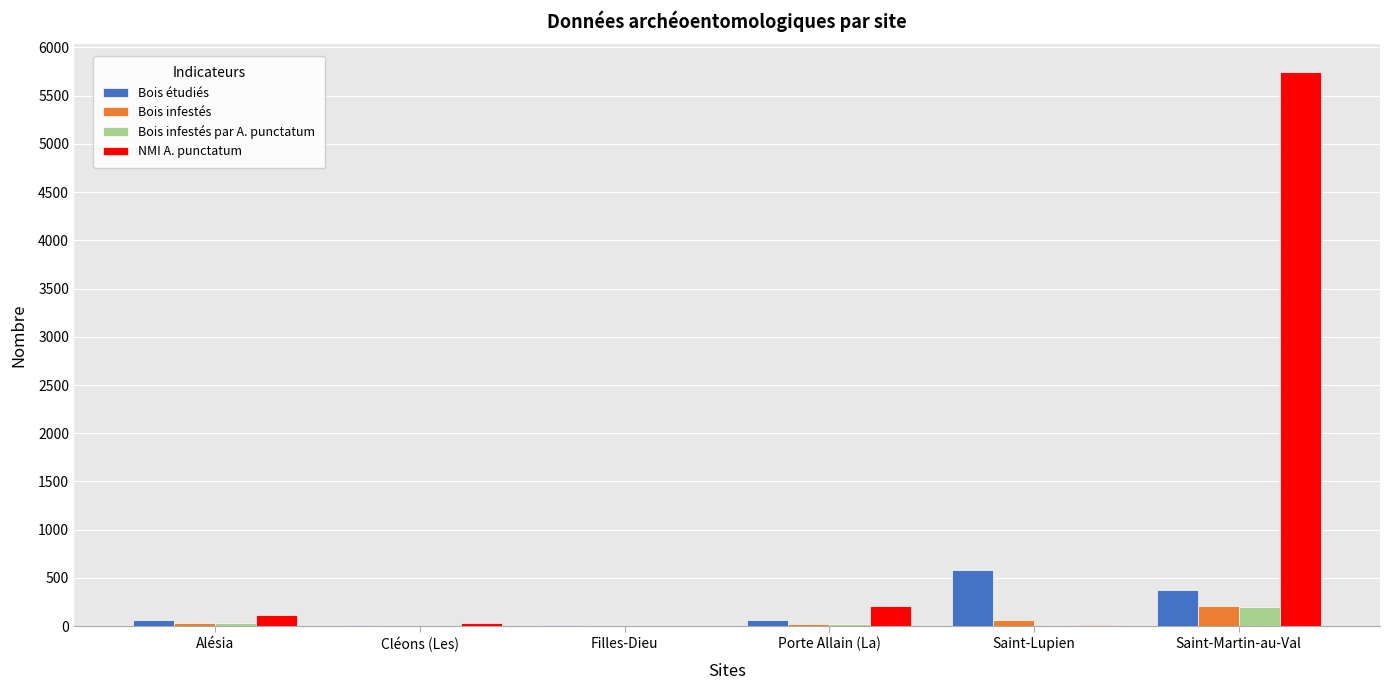

The Bois infestés series shows 210 at Saint-Martin-au-Val. True or false?

True